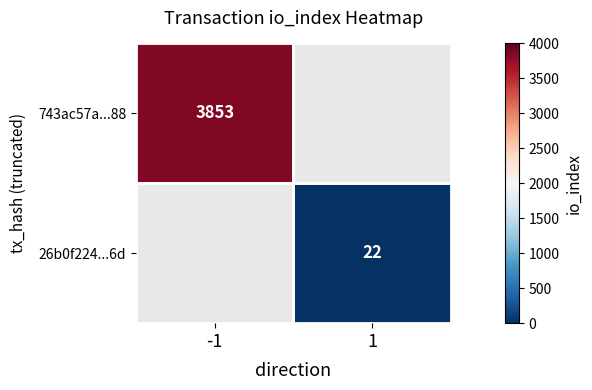

Count the number of data series in this chart.

2